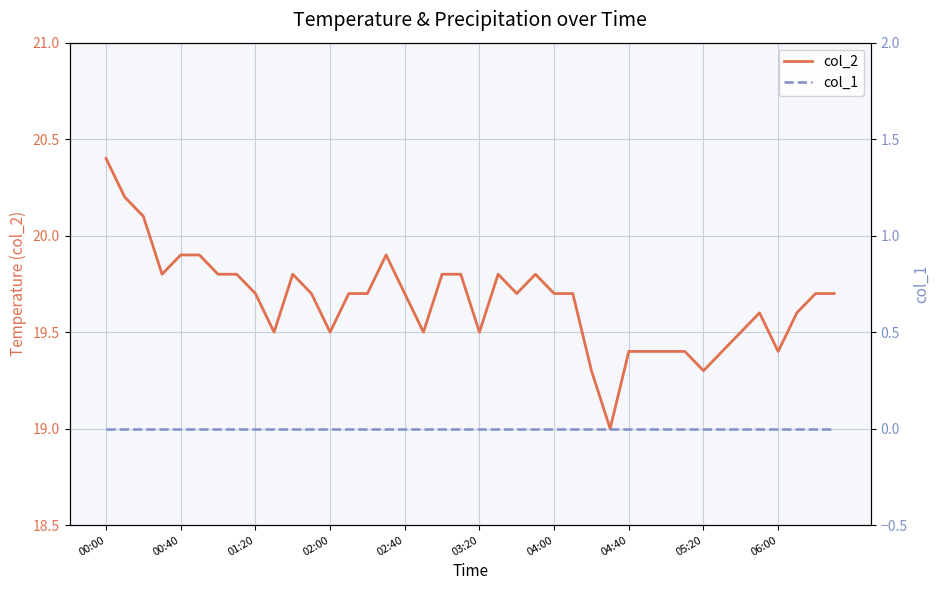

At which label does col_2 reach its peak?

00:00